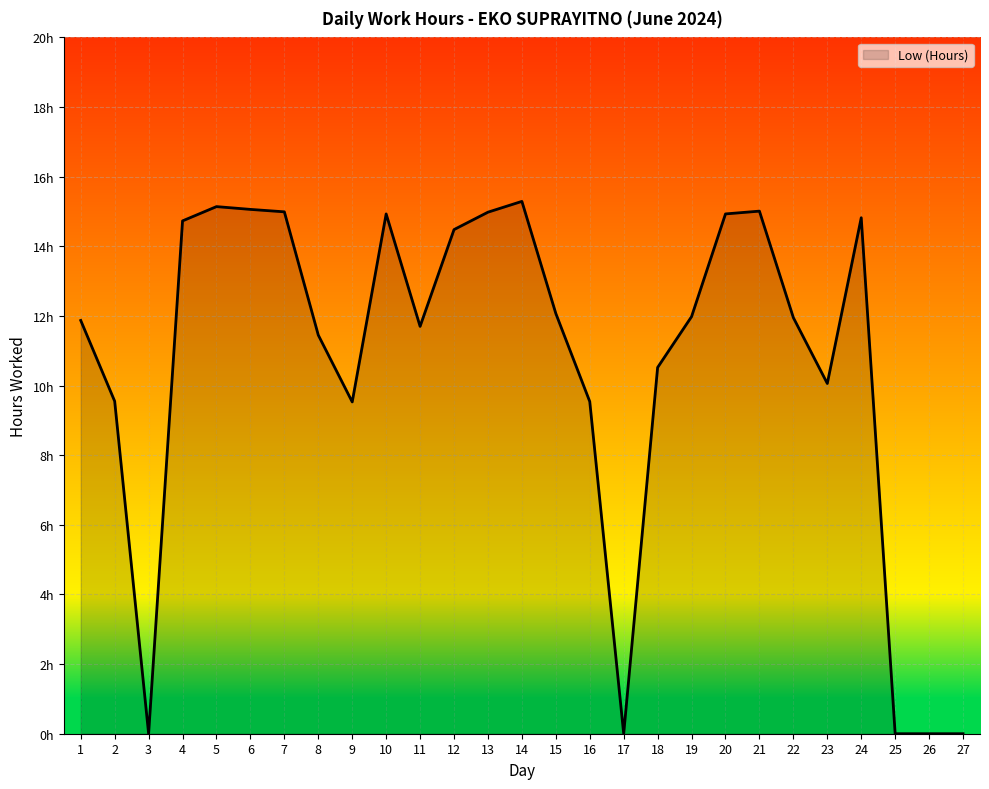

The chart shows a value of -9.7 at 17. True or false?

False